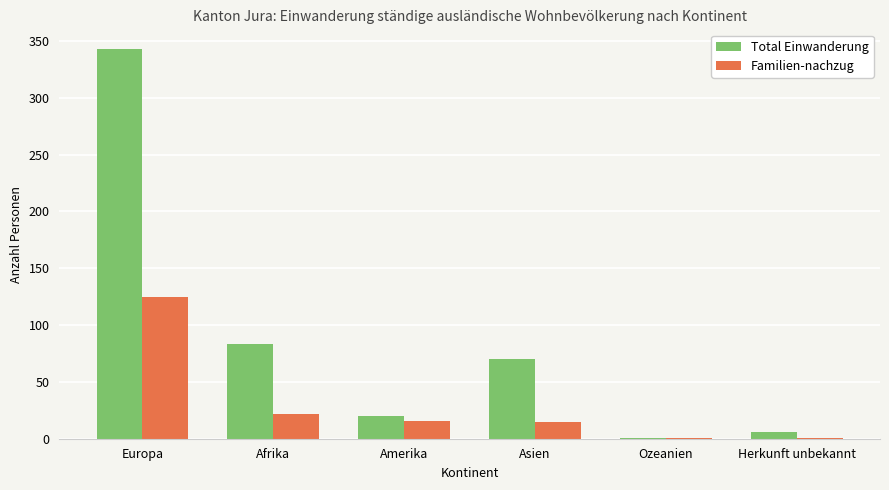

What is the total value across all series at Asien?

85